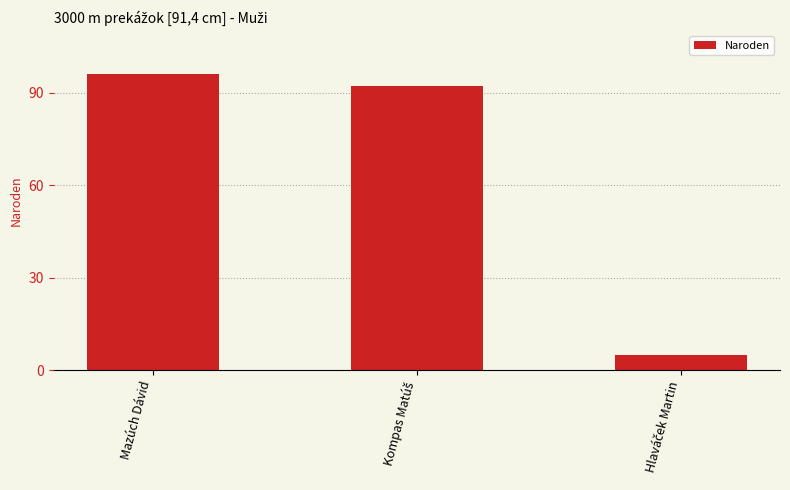

What is the label of the 1st bar from the left?

Mazúch Dávid